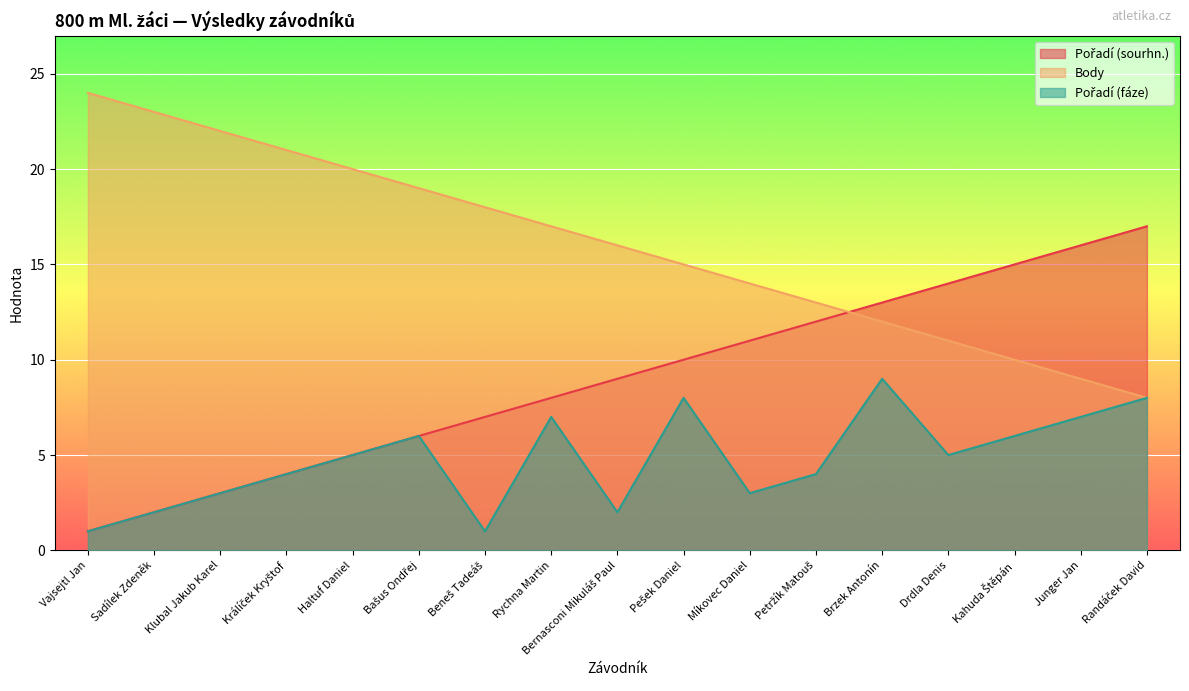

Which has a higher value, Míkovec Daniel or Rychna Martin?

Míkovec Daniel